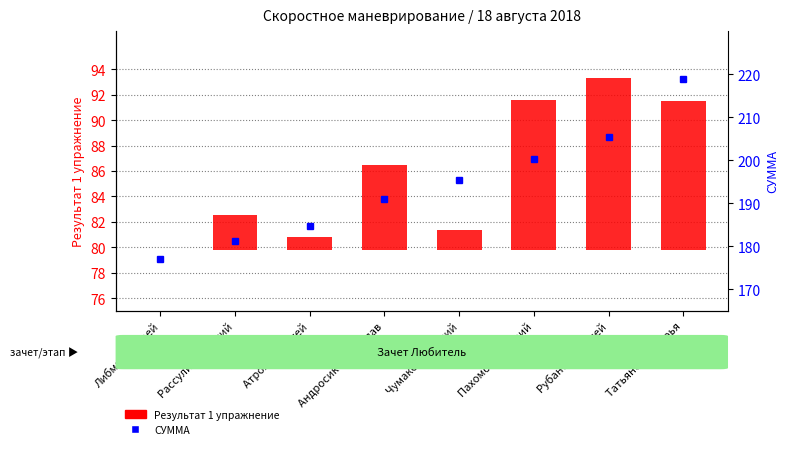

List the labels in order of Результат 1 упражнение value, smallest first.

Либман Андрей, Атрохов Сергей, Чумаков Виталий, Рассулин Василий, Андросик Станислав, Татьяненко Дарья, Пахомов Дмитрий, Рубанов Алексей